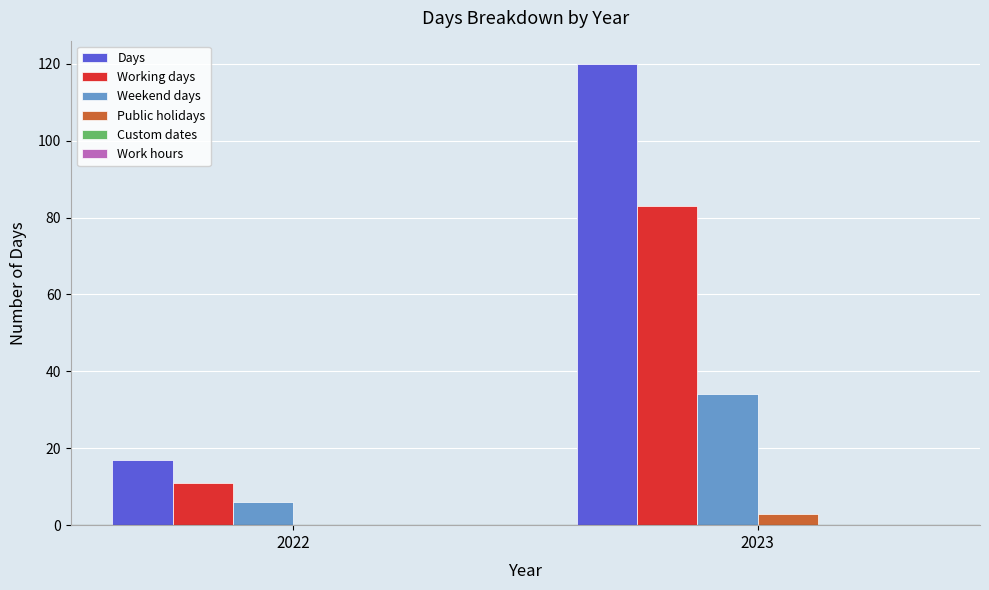

Reading left to right, transcribe all the data shown in this chart.

Days: 2022=17	2023=120
Working days: 2022=11	2023=83
Weekend days: 2022=6	2023=34
Public holidays: 2022=0	2023=3